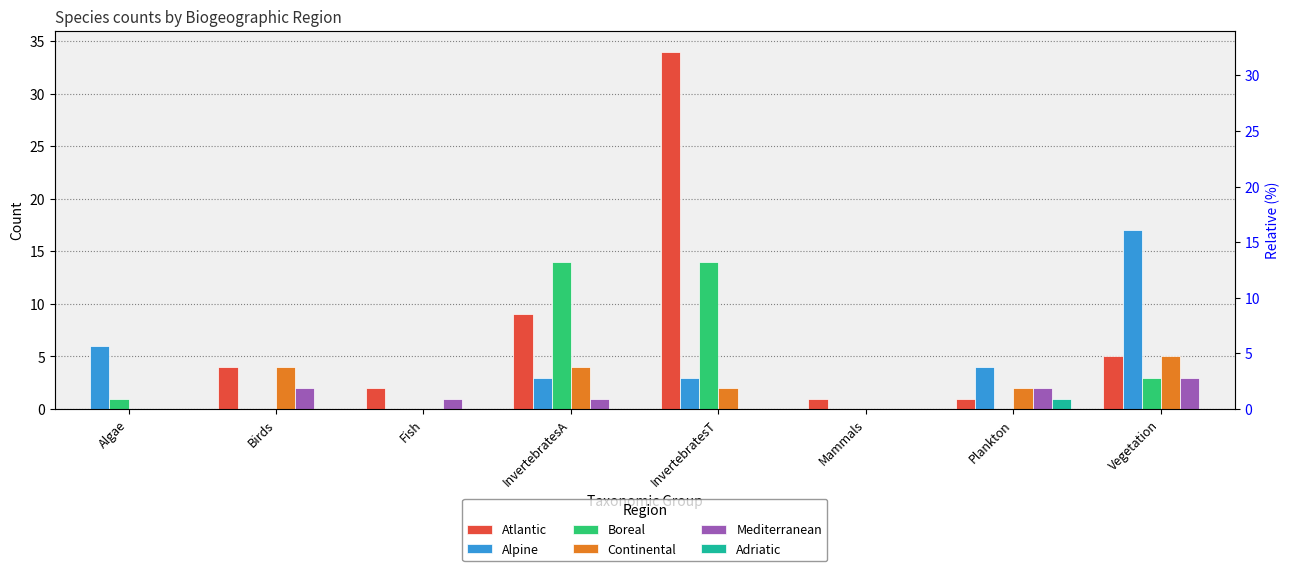

Which series changed the most between InvertebratesT and Mammals?

Atlantic